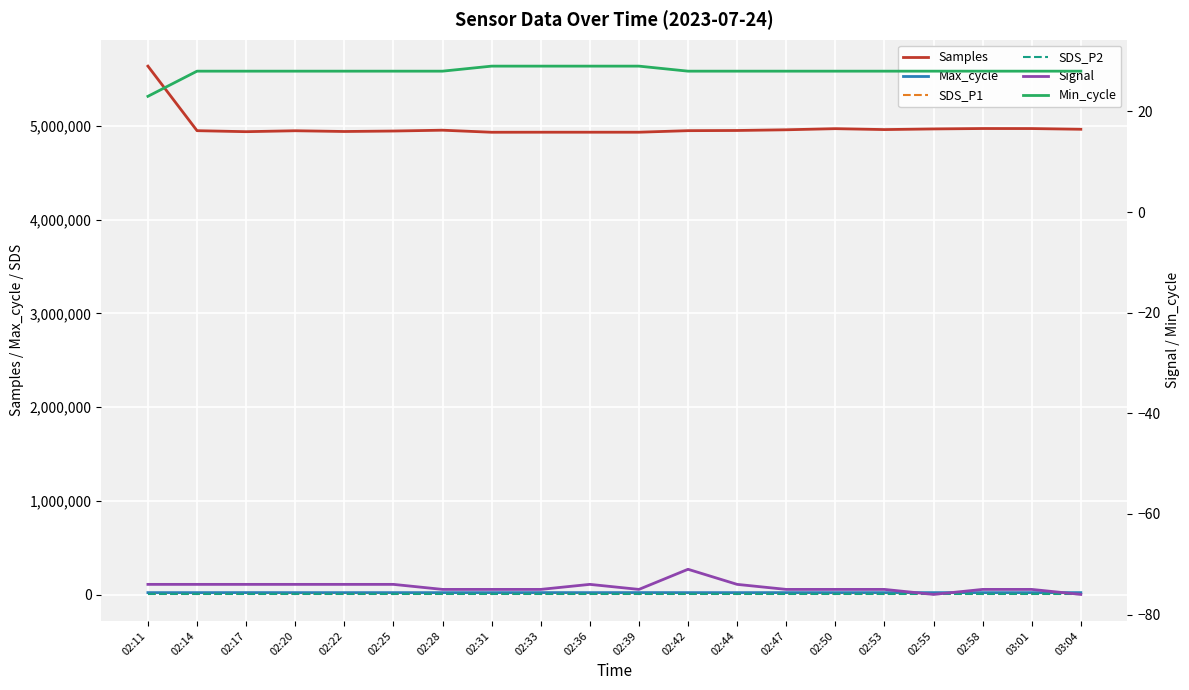

What is the difference between the maximum and minimum values in the Max_cycle series?

523.0